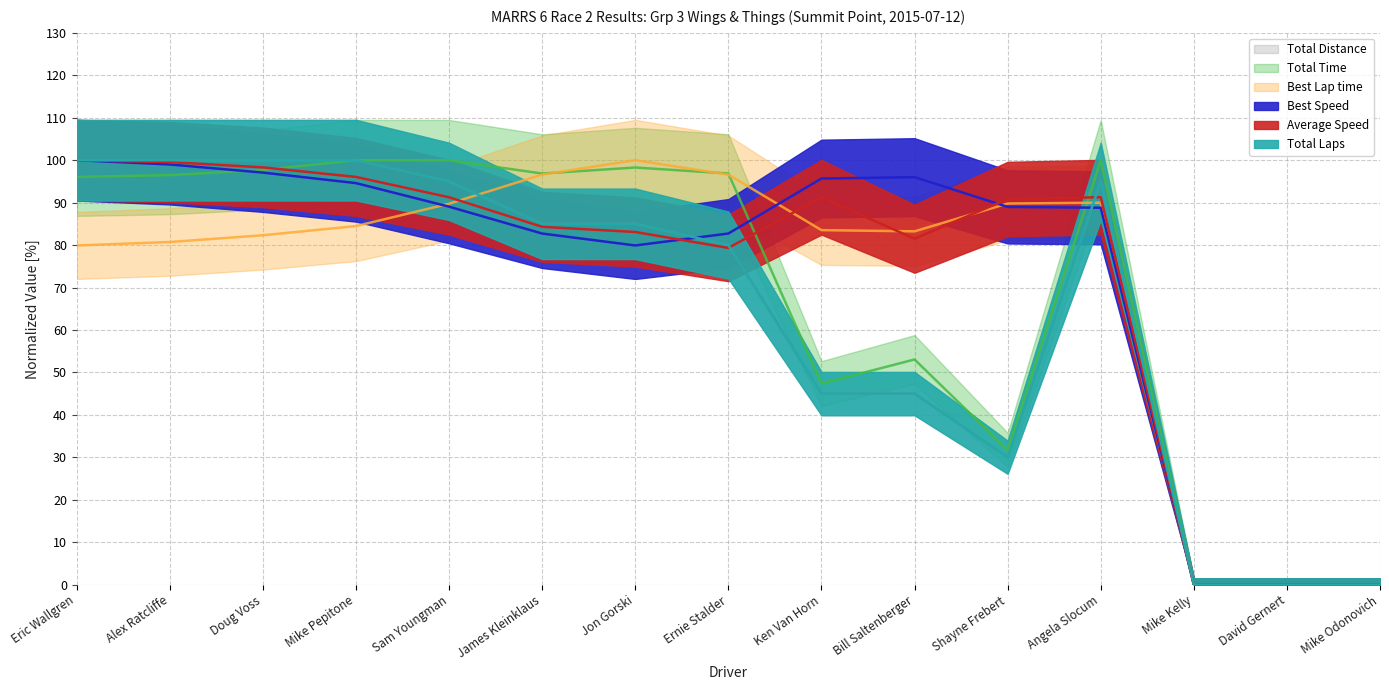

At which label is Average Speed closest to 50?

Ernie Stalder